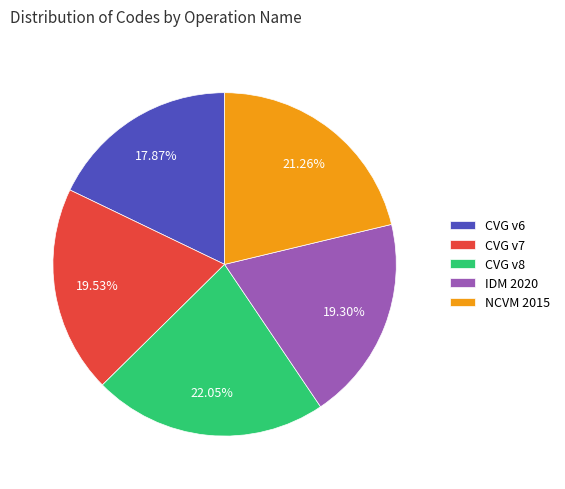

Is there any slice that represents more than half of the pie?

No